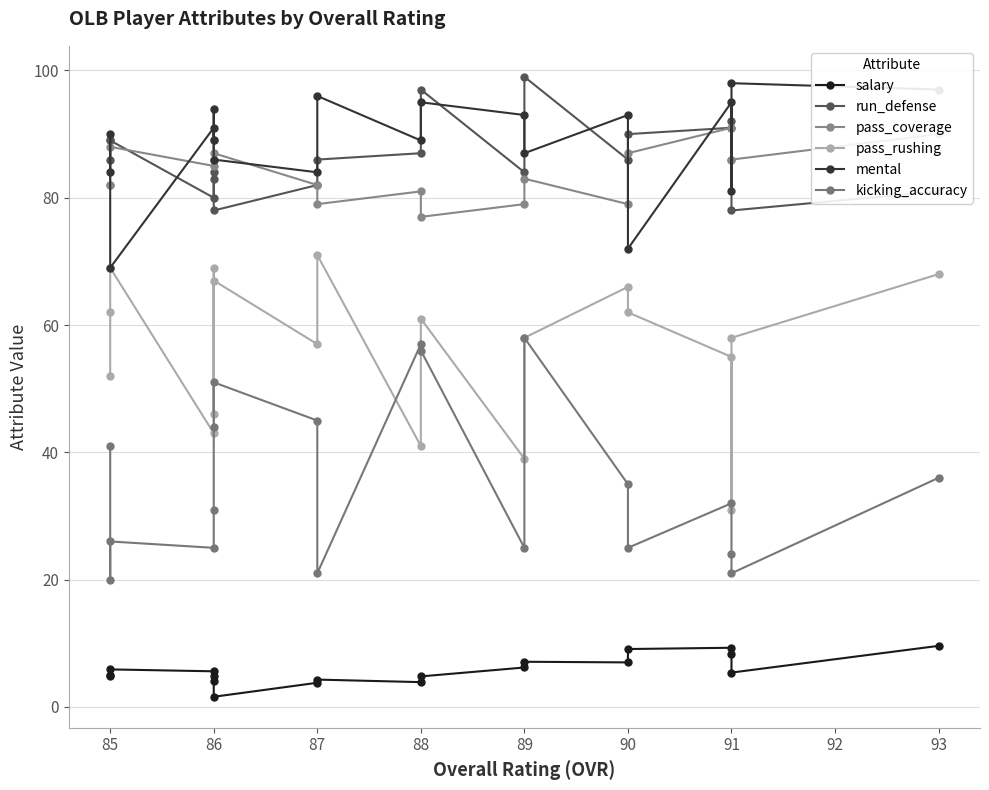

Is the value of kicking_accuracy at 88 greater than the value of salary at 86?

Yes